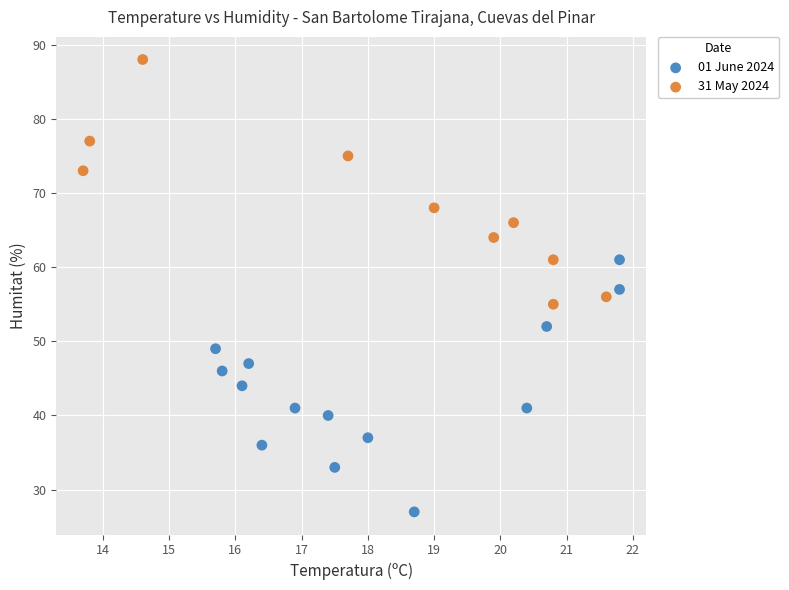

Which series reaches the minimum Y coordinate?

01 June 2024